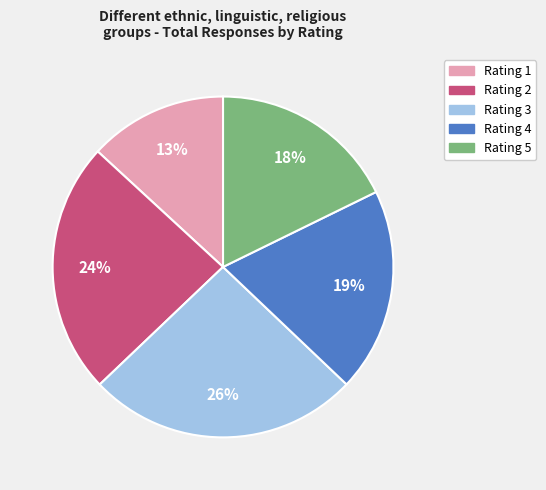

How many segments does this pie chart have?

5